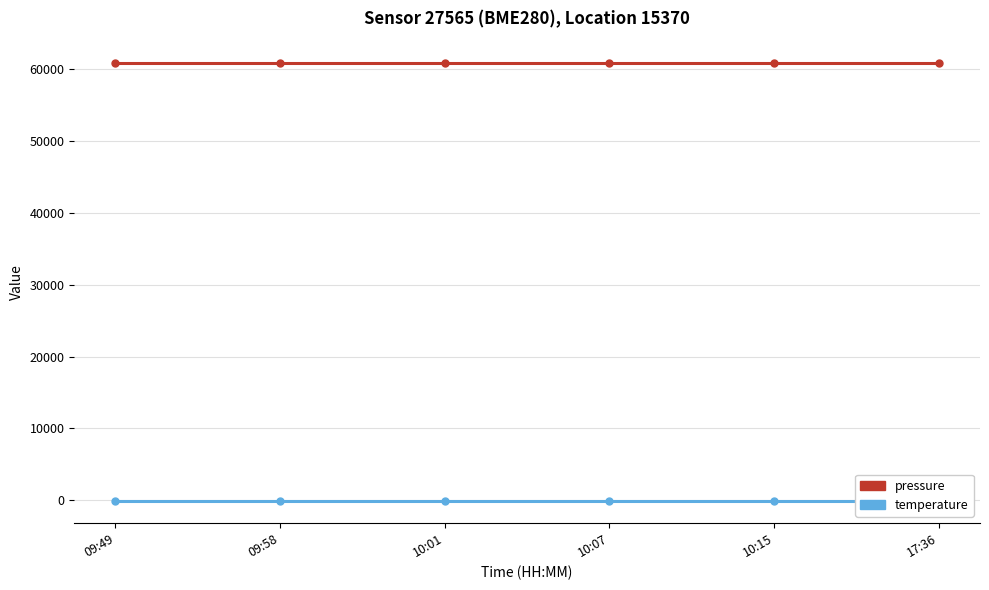

Rank the series by their average value, from lowest to highest.

temperature, pressure